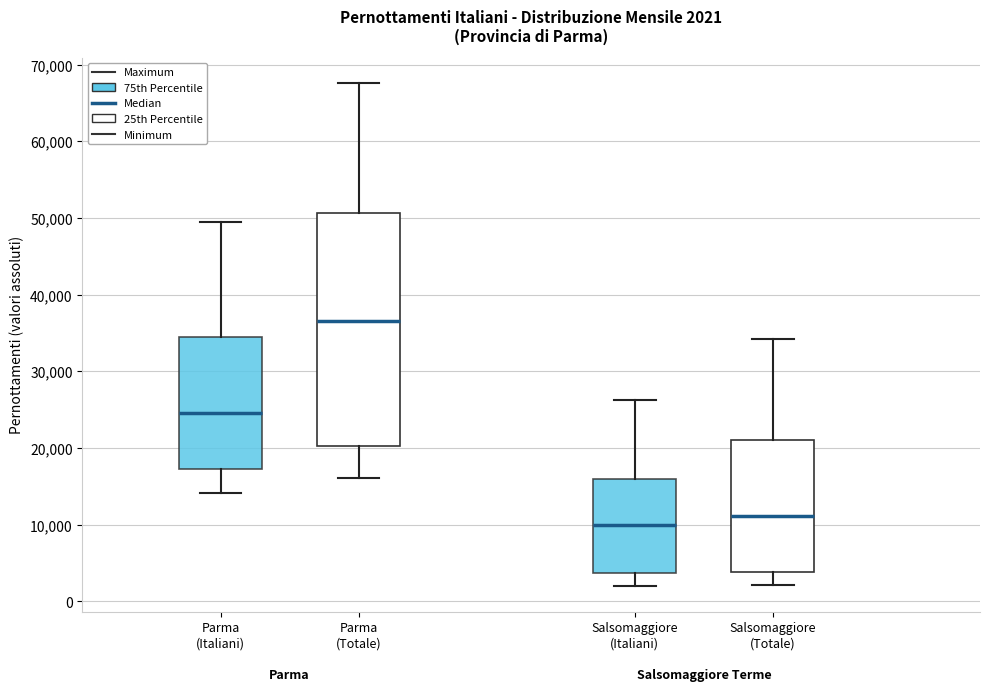

Which box has the highest median line?

Parma (Totale)